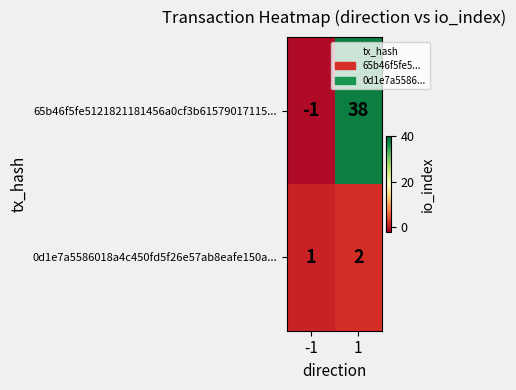

What is the difference between the highest and lowest values at 1?

36